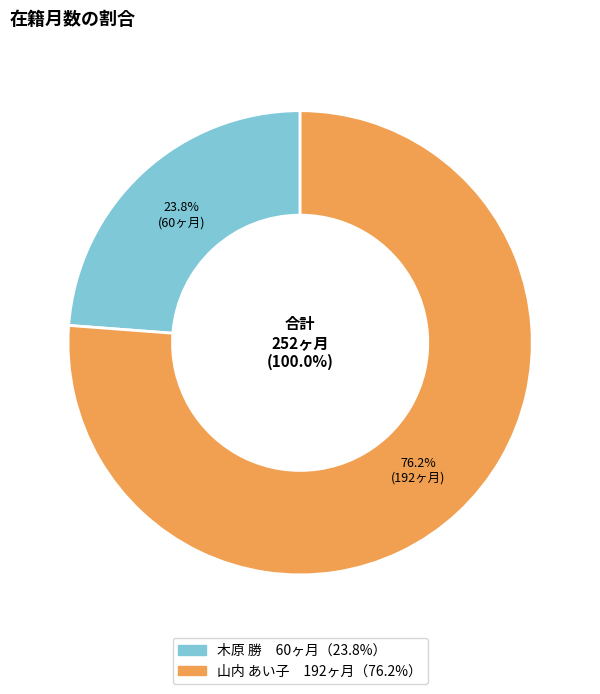

To the nearest percent, what is the difference between the 山内 あい子 and 木原 勝 slice percentages?

52%